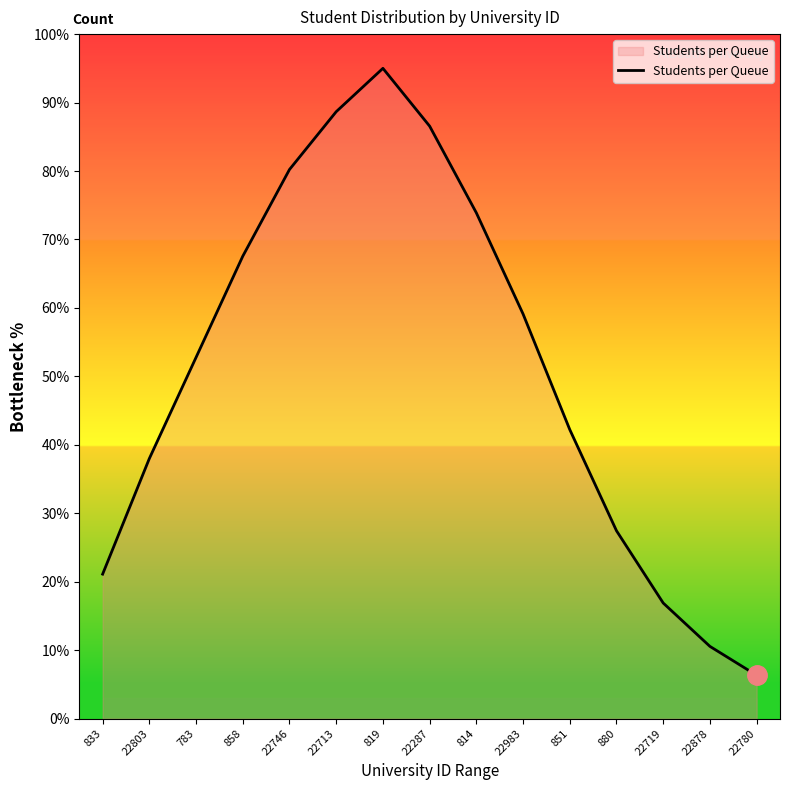

What is the difference between the maximum and second lowest values?

84.4